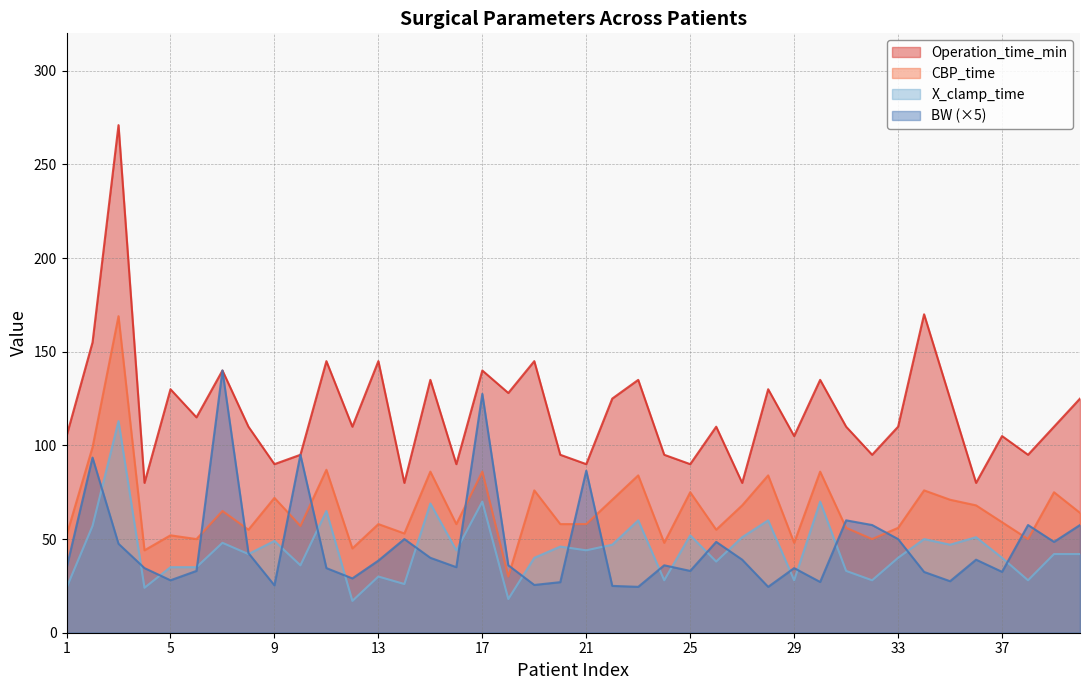

At 11, list the series in order from largest to smallest.

Operation_time_min, CBP_time, X_clamp_time, BW